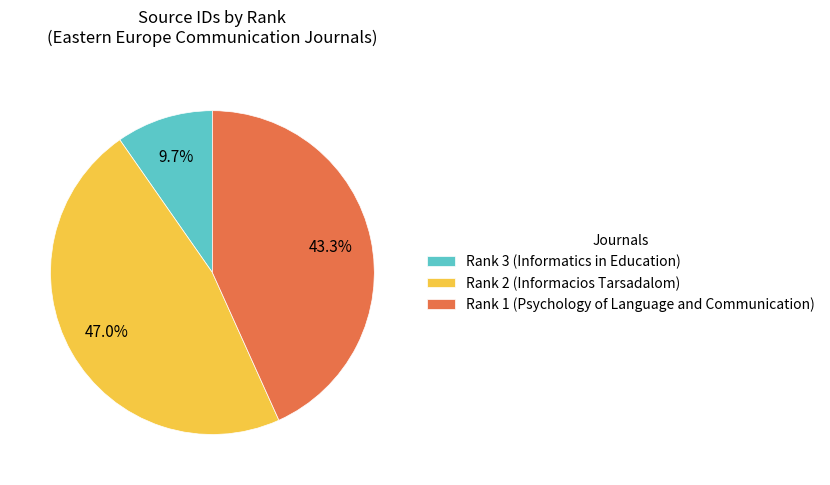

Is it true that Rank 3 (Informatics in Education) is 10% of the pie?

True